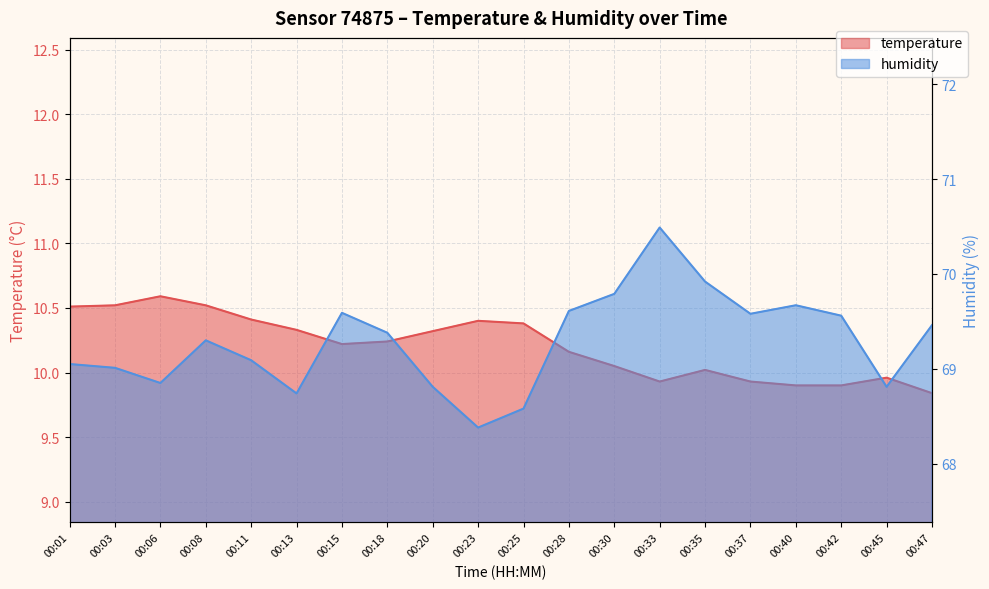

What are all the series names shown in the legend?

temperature, humidity